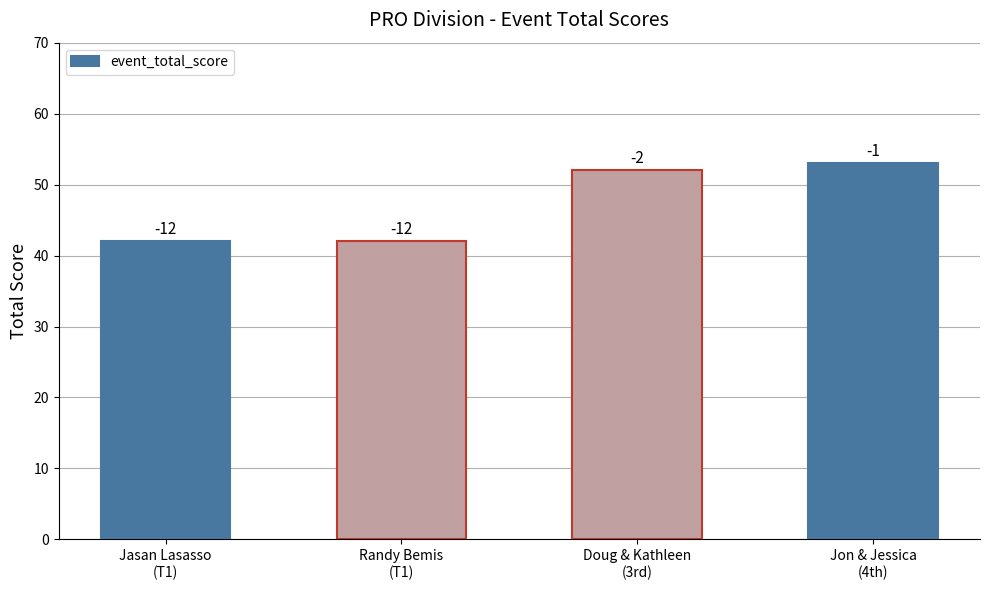

Does the chart contain any negative values?

No